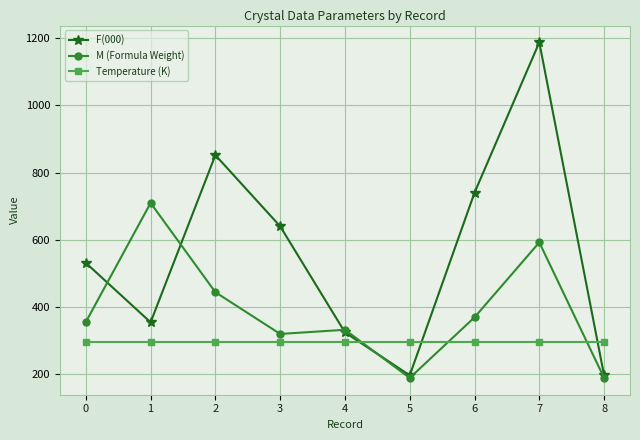

What is the sum of the M (Formula Weight) values at 6 and 7?

960.8